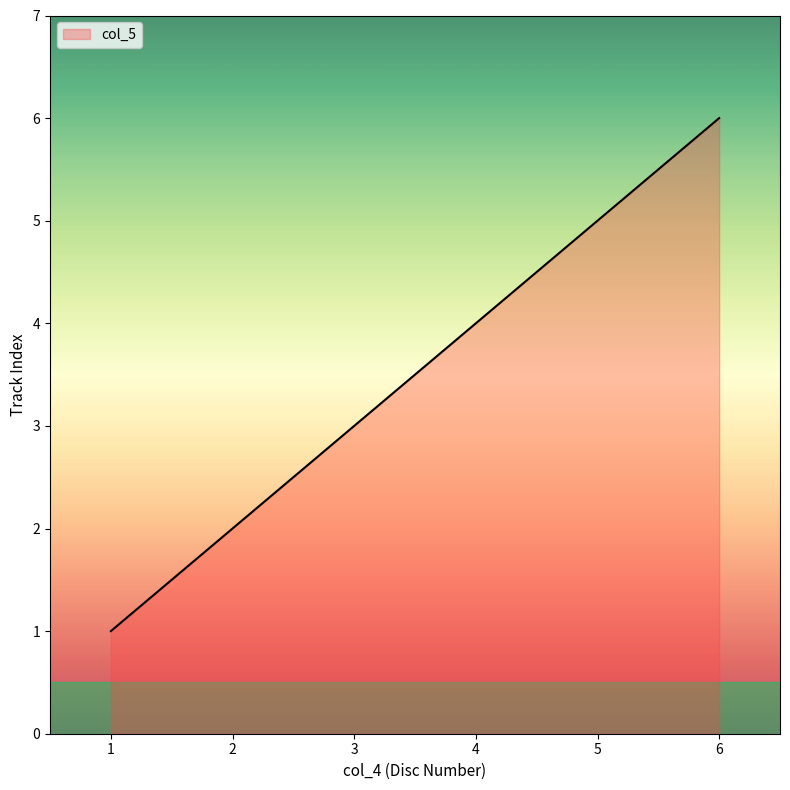

List the labels in order of value, largest first.

6, 5, 4, 3, 2, 1